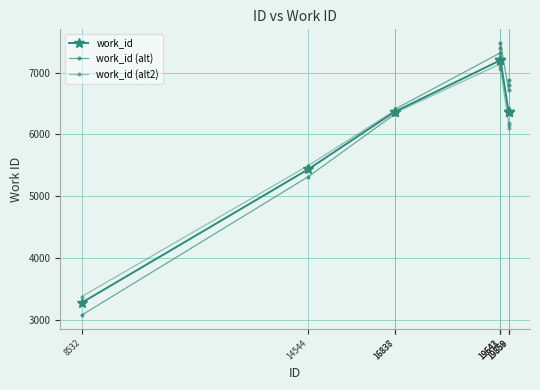

Which label corresponds to the largest value in the chart?

19643